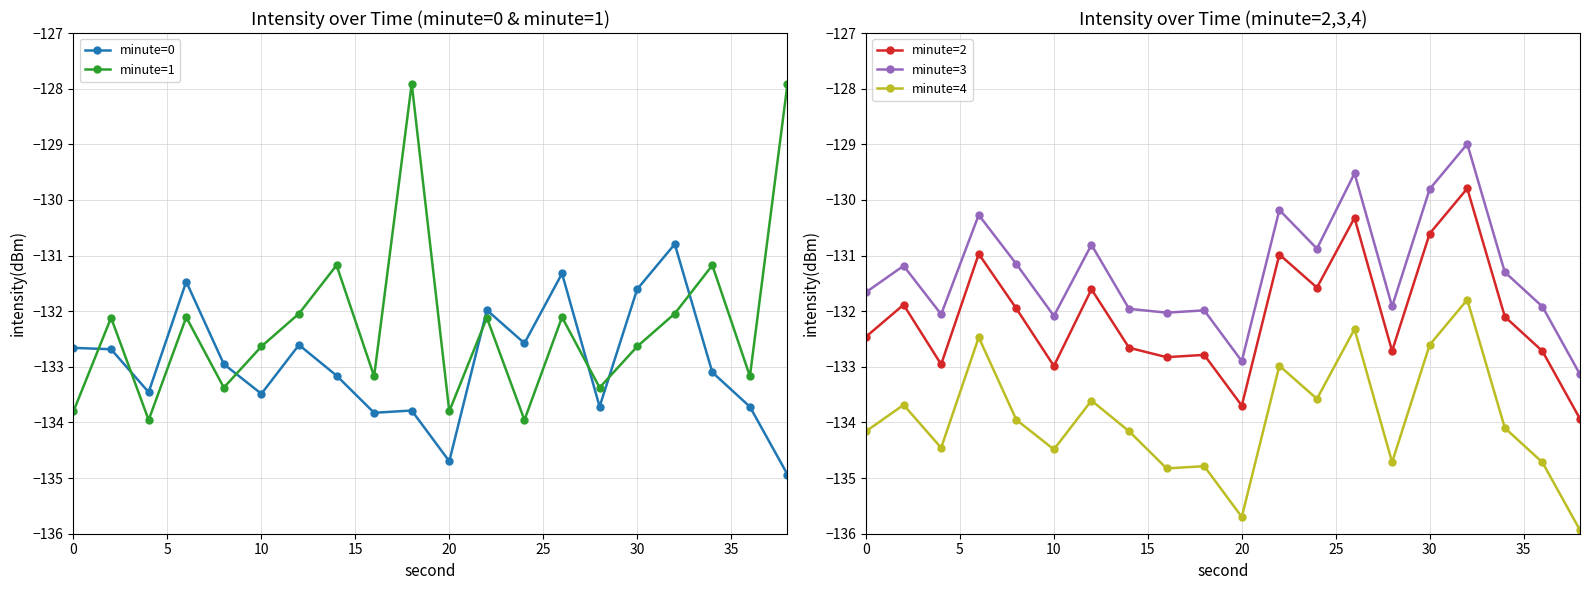

Read the minute=2 value at 10.

-133.0